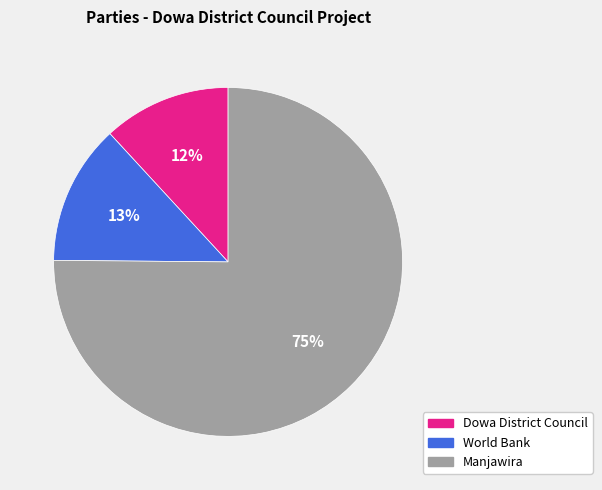

Between World Bank and Dowa District Council, which is larger?

World Bank